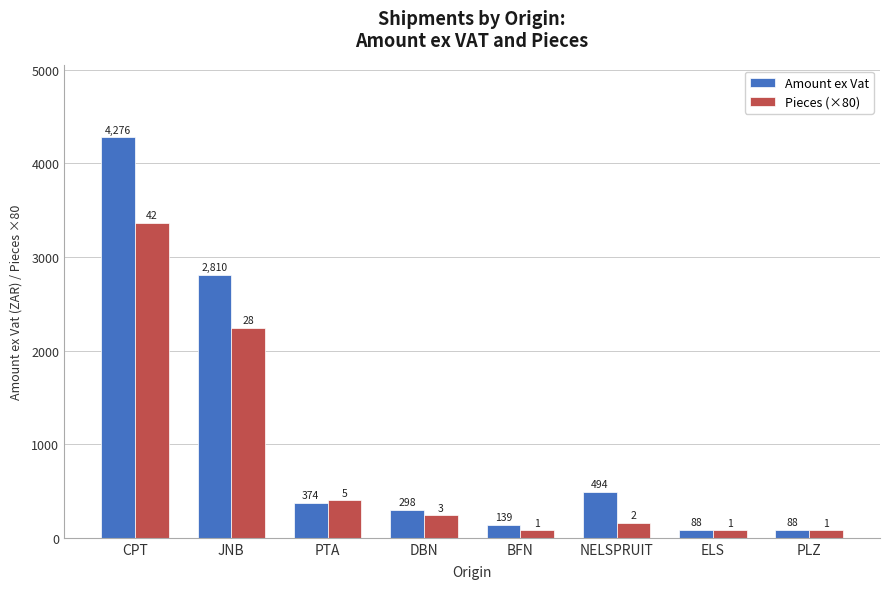

What is the label of the 6th bar from the right?

PTA